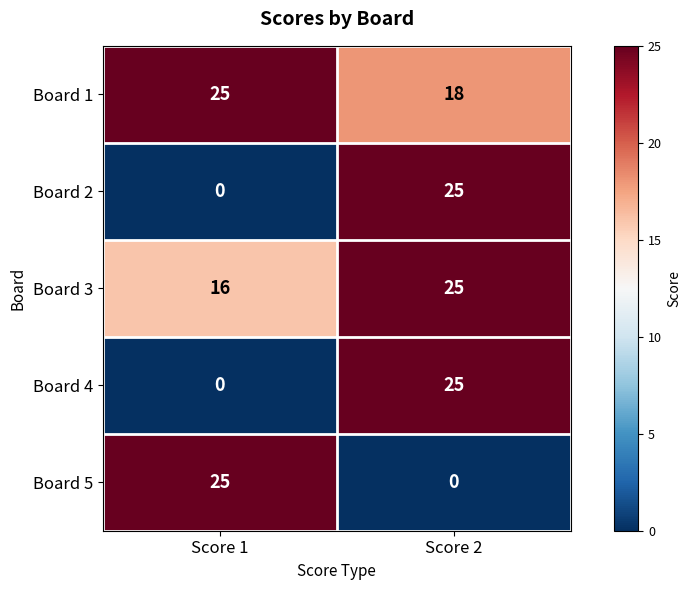

At how many categories does at least one series exceed 14?

2